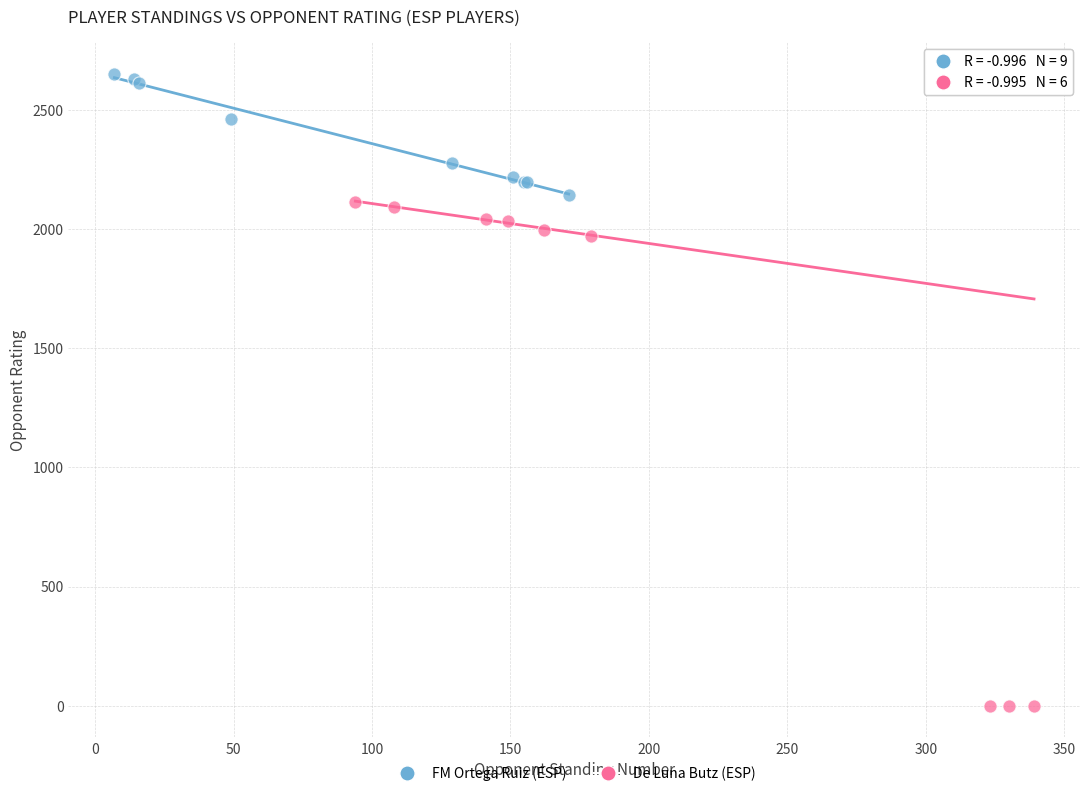

Which series contains the highest Y value?

FM Ortega Ruiz (ESP)